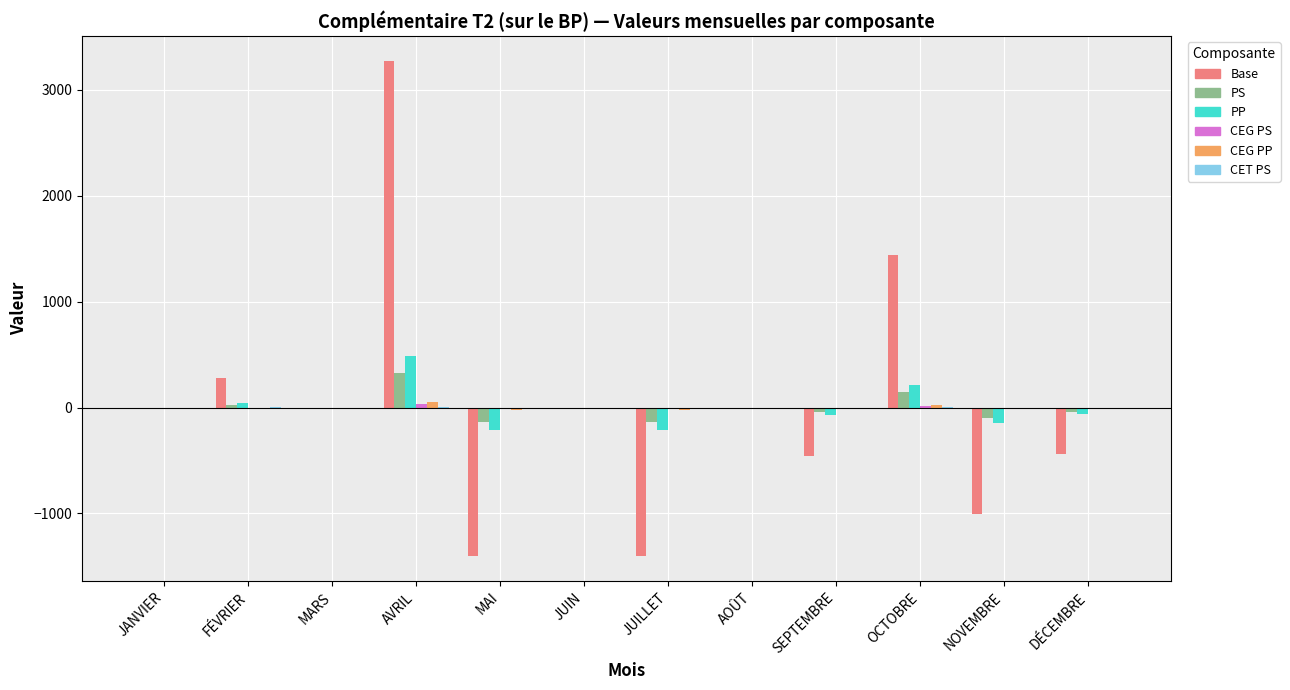

Is it true that Base equals 3273.4 at AVRIL?

True